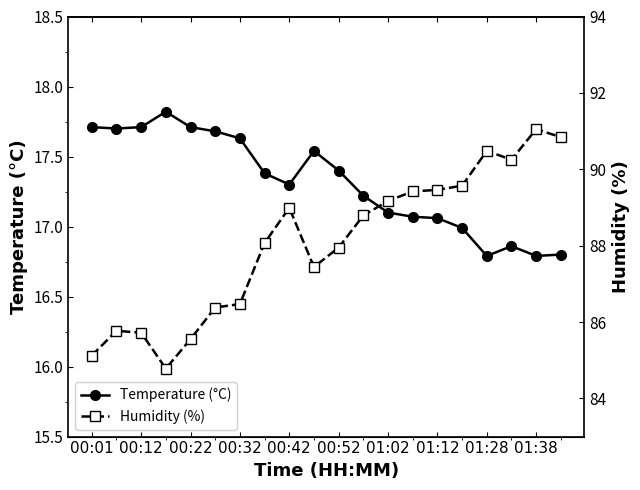

Is the value of Temperature (°C) at 12 greater than the value of Humidity (%) at 11?

No